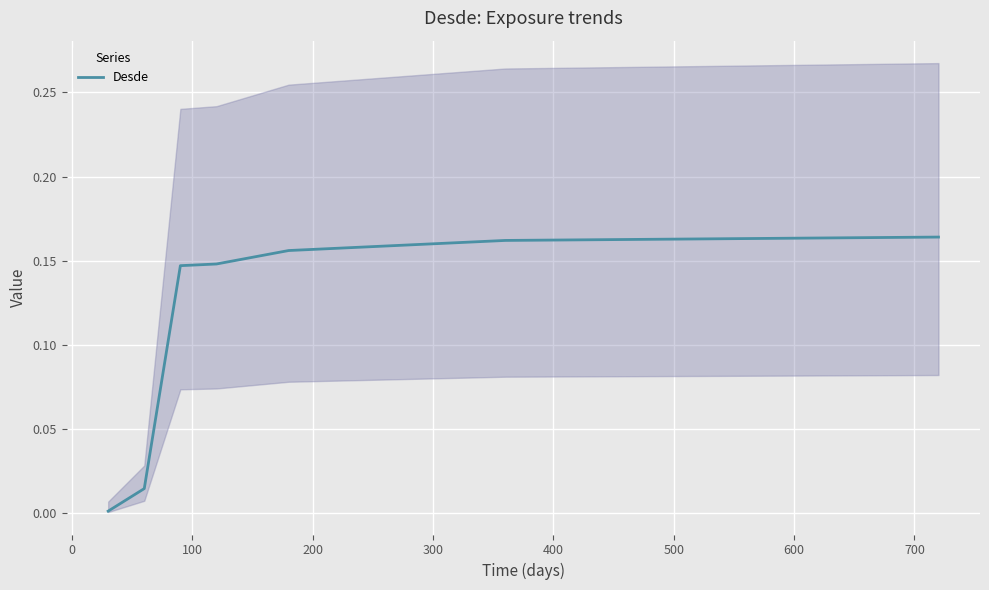

True or false: the data shows 0.2 at 13.

False